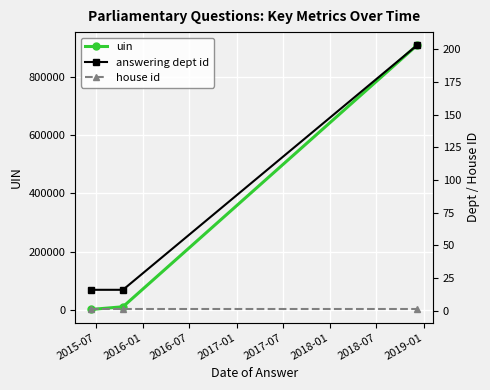

Reading right to left, what are all the values shown in this chart?

uin: 908051	10940	1829
answering dept id: 203	16	16
house id: 1	1	1